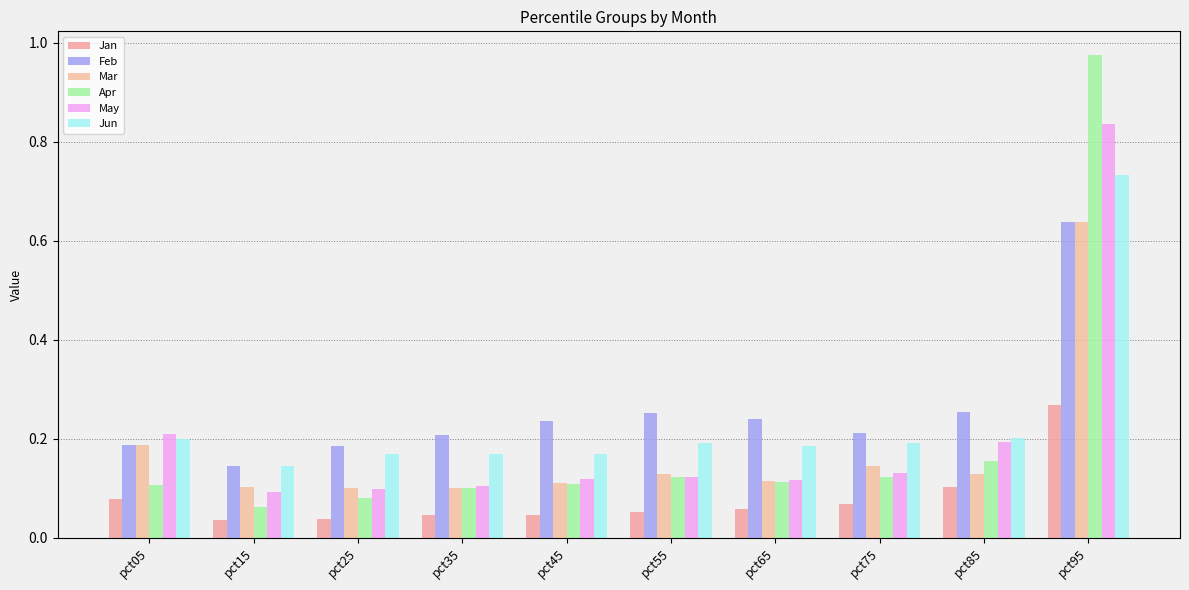

At pct25, list the series in order from smallest to largest.

Jan, Apr, May, Mar, Jun, Feb